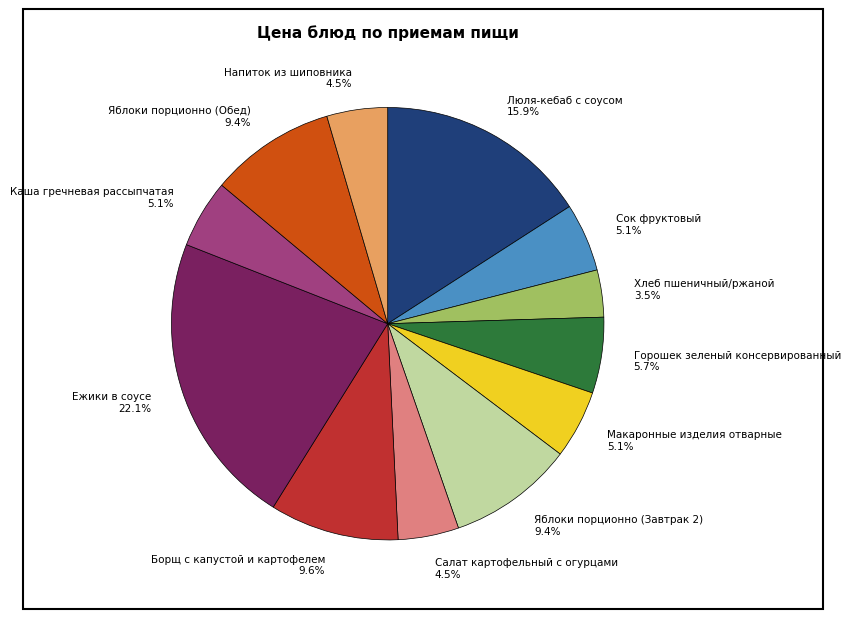

To the nearest percent, what percentage of the pie is Люля-кебаб с соусом?

16%